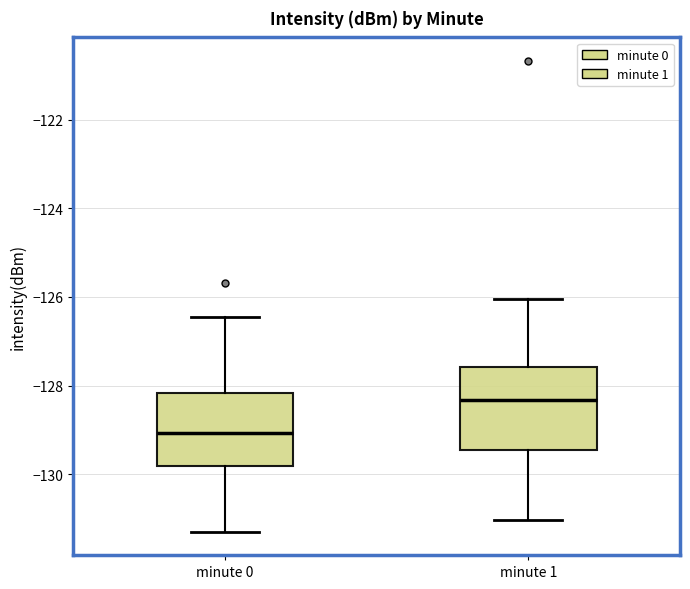

Where is the upper edge of the box for minute 0 on the y-axis? The values are not printed on the chart, so give them approximately, as read against the axis.

-128.2